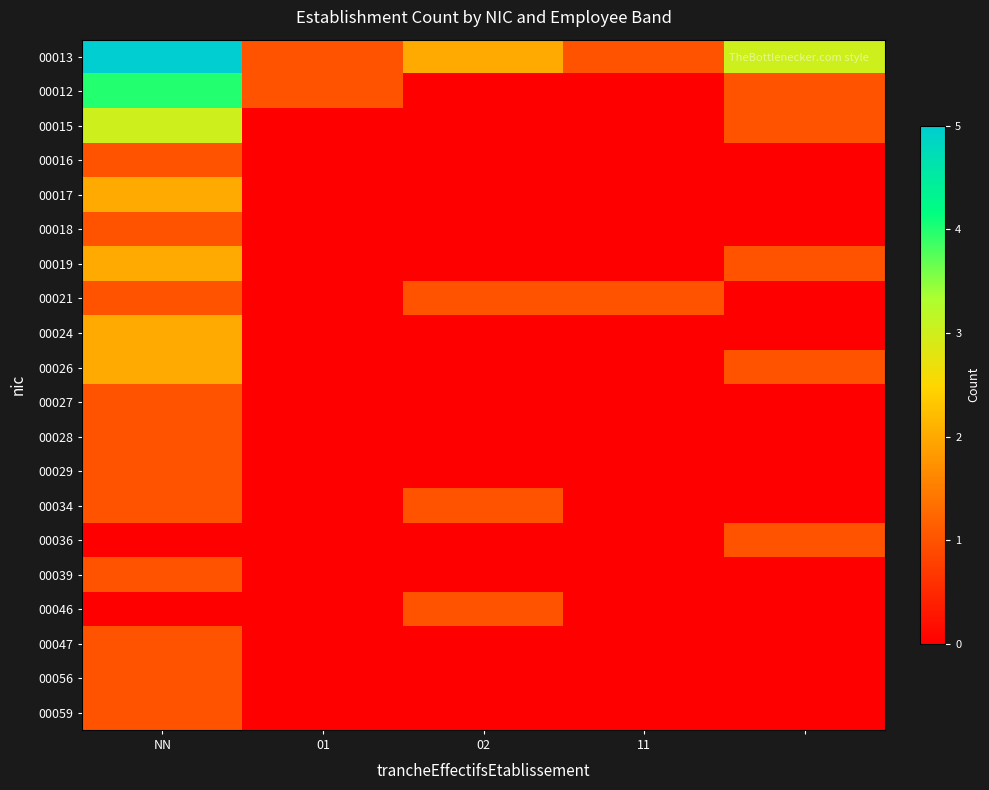

Which category has the lowest value across all series?

02